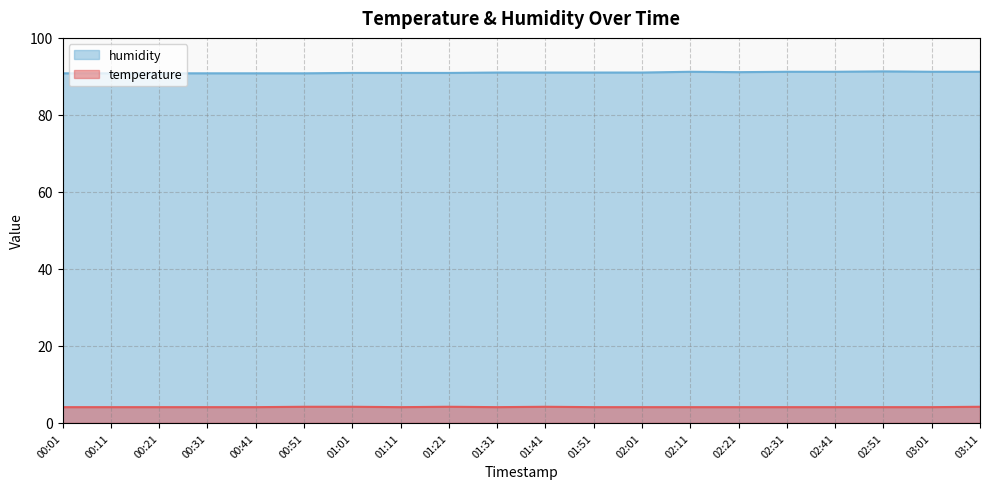

What is the difference between the second highest and second lowest values in the humidity series?

0.4